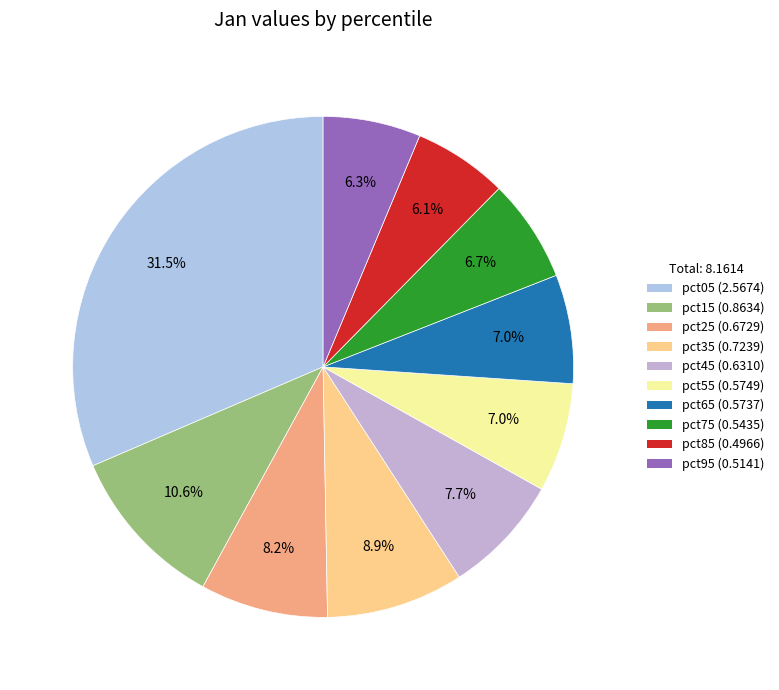

True or false: pct55 accounts for 1% of the total.

False